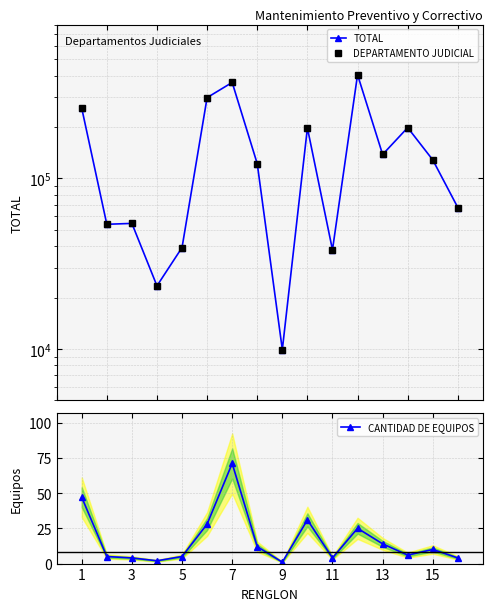

What are all the series names shown in the legend?

TOTAL, DEPARTAMENTO JUDICIAL, CANTIDAD DE EQUIPOS